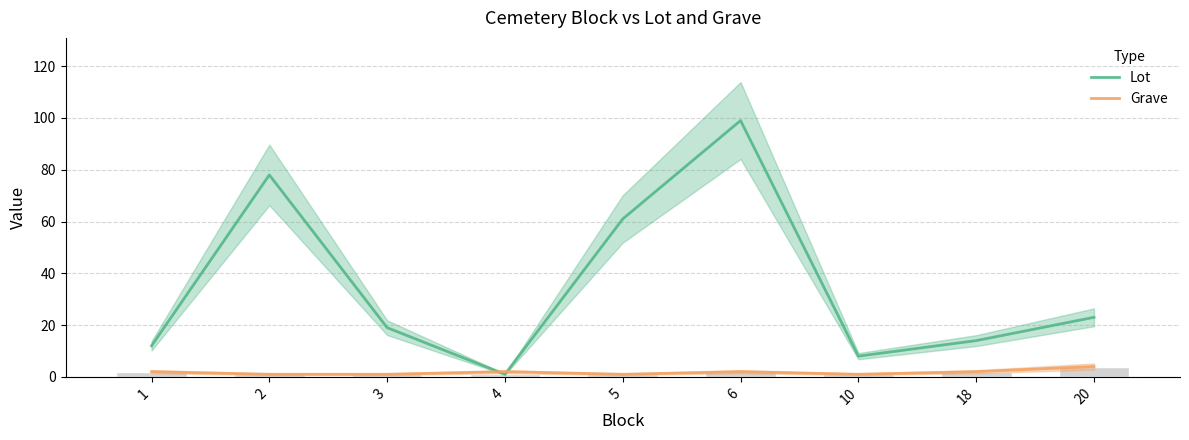

What is the spread (max minus min) of values at 4?

1